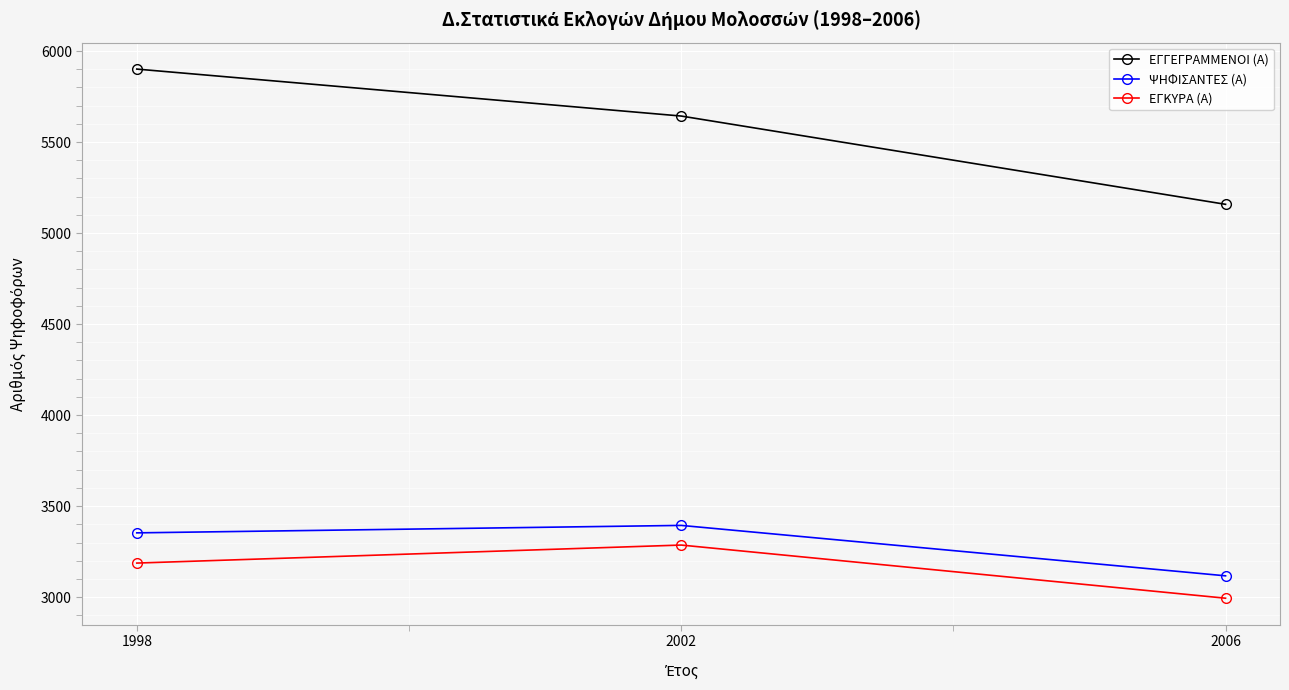

True or false: ΨΗΦΙΣΑΝΤΕΣ (Α) has a value of 3117 at 2006.

True